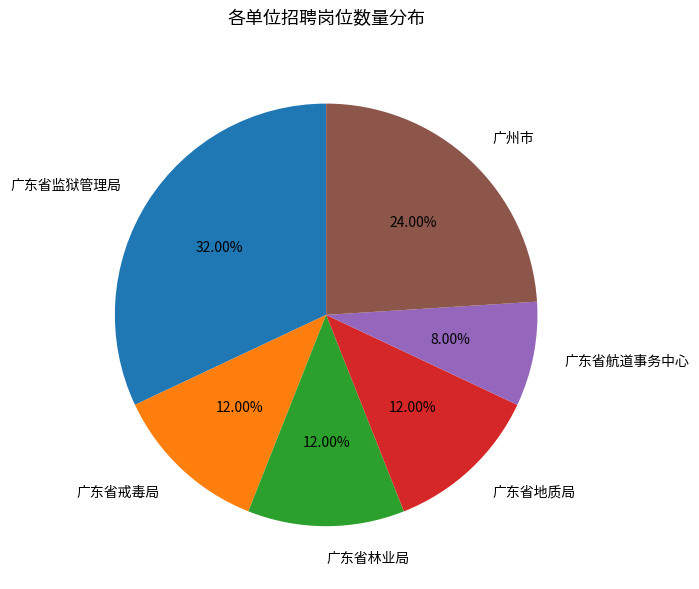

What percentage is NOT represented by 广东省戒毒局?

88.0%